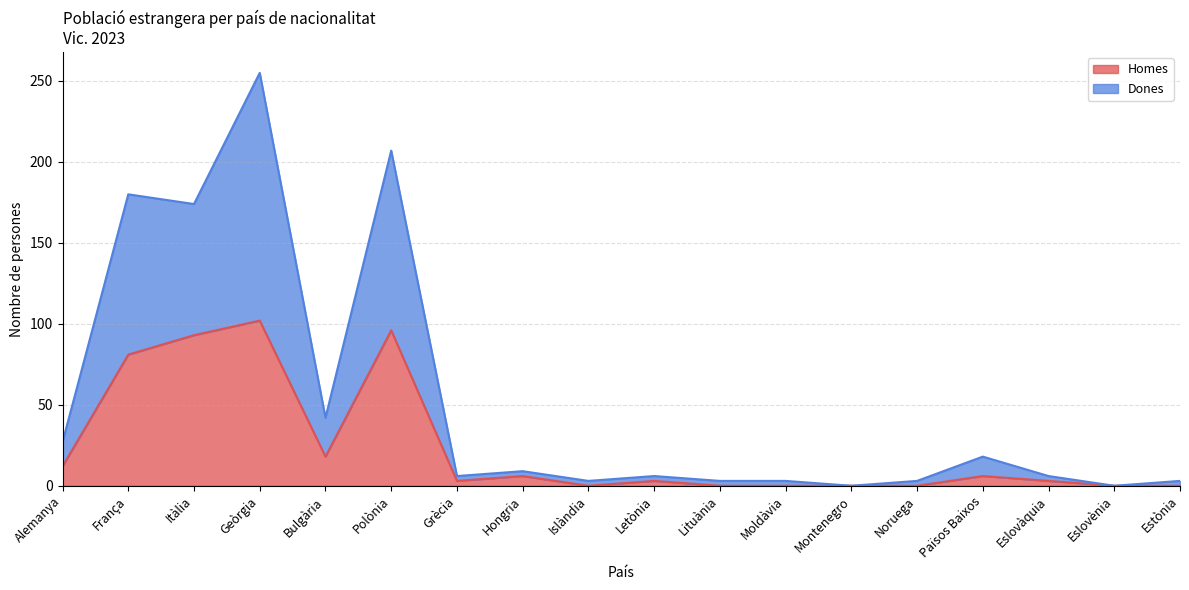

Which category has the lowest value across all series?

Montenegro